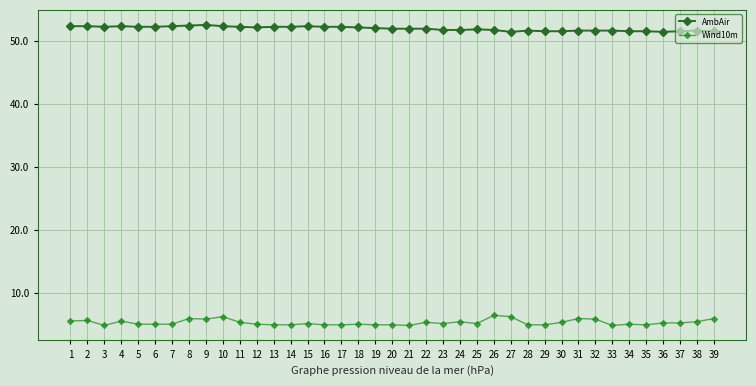

Reading left to right, what are all the values shown in this chart?

AmbAir: 52.3	52.3	52.2	52.3	52.2	52.2	52.3	52.4	52.5	52.3	52.2	52.1	52.2	52.2	52.3	52.2	52.2	52.1	52.0	51.9	51.9	51.9	51.7	51.7	51.8	51.7	51.4	51.6	51.5	51.5	51.6	51.6	51.6	51.5	51.5	51.4	51.5	51.6	51.5
Wind10m: 5.6	5.7	4.9	5.6	5.1	5.1	5.1	6.0	5.9	6.3	5.4	5.1	5.0	5.0	5.2	5.0	5.0	5.1	5.0	5.0	4.9	5.4	5.2	5.5	5.2	6.5	6.3	5.0	5.0	5.4	6.0	5.9	4.9	5.1	5.0	5.3	5.3	5.5	6.0